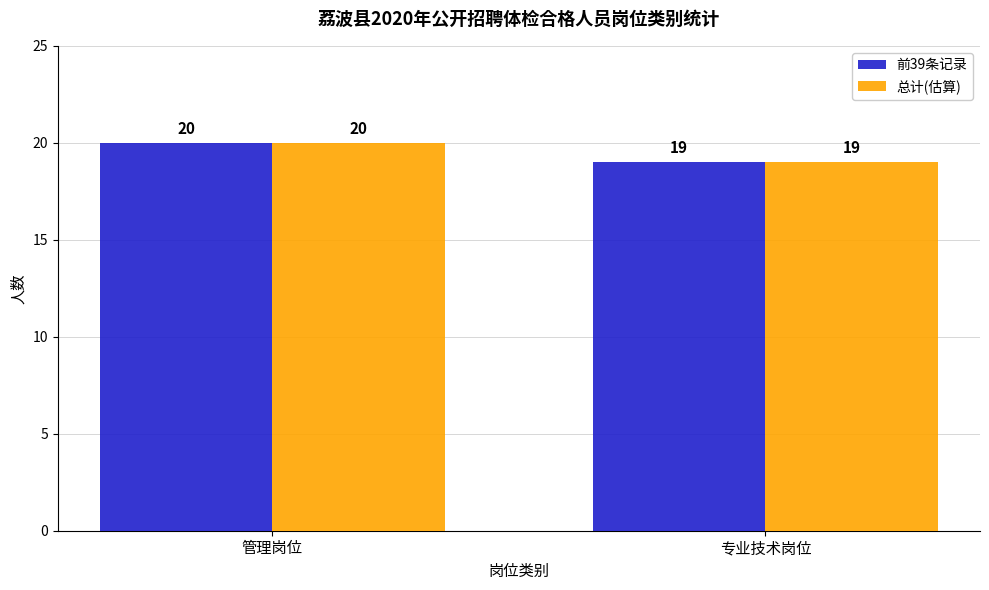

What are all the series names shown in the legend?

前39条记录, 总计(估算)